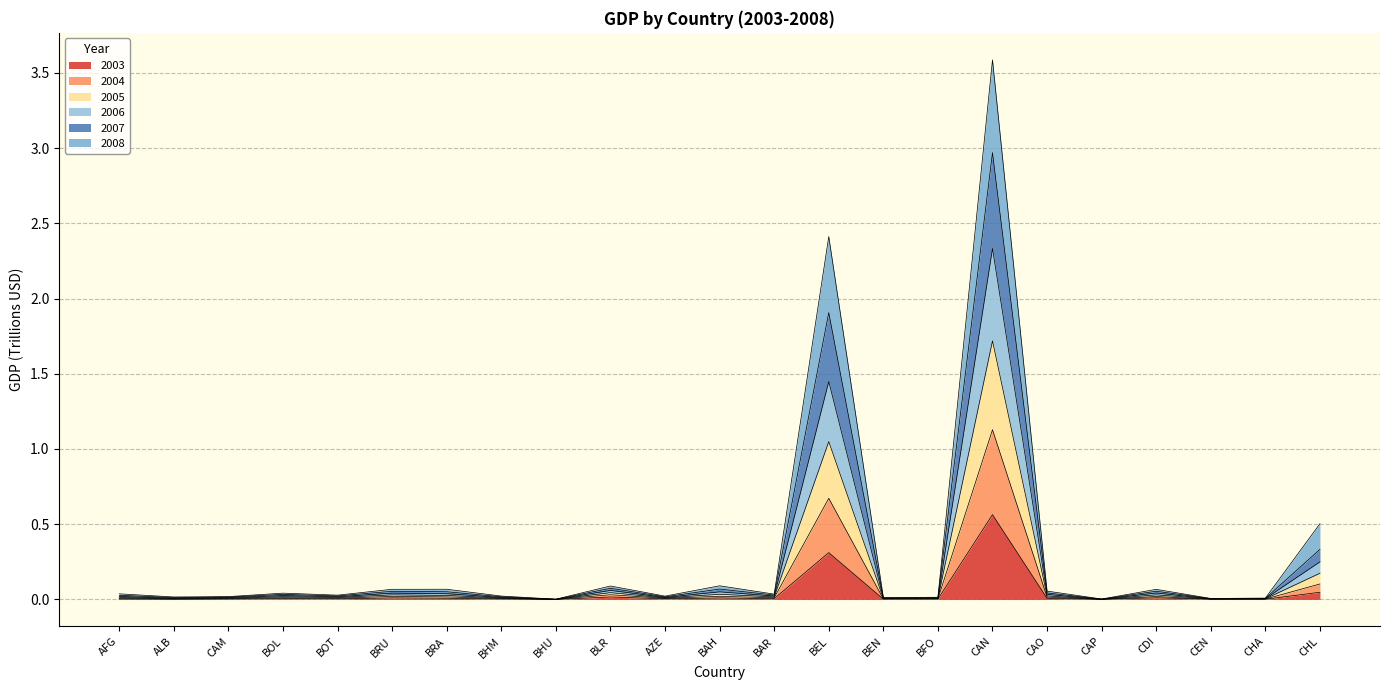

True or false: 2007 and 2006 intersect in this chart.

False